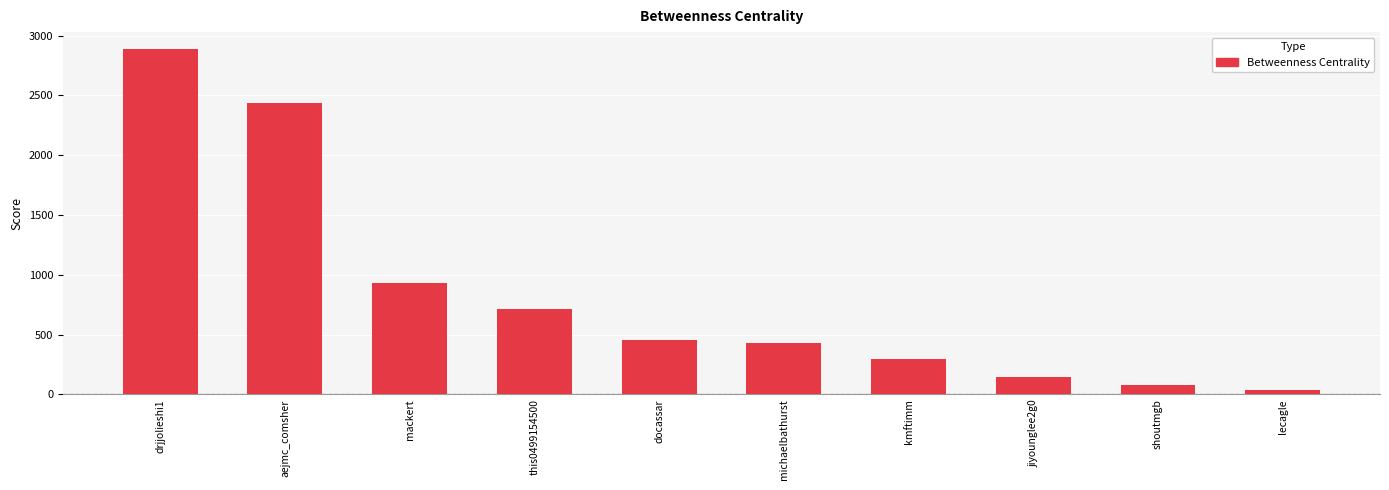

Is it true that the value at docassar is 455.5?

True